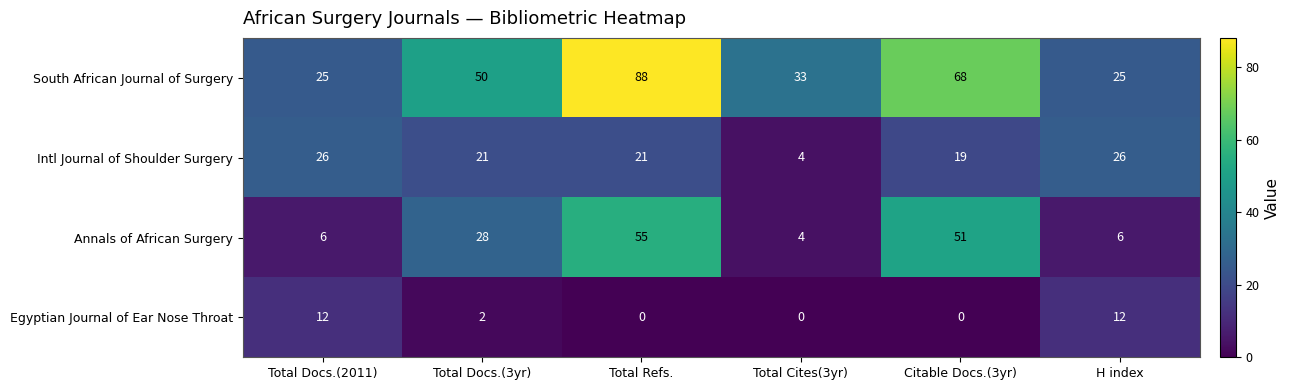

Which label corresponds to the largest value in the chart?

Total Refs.